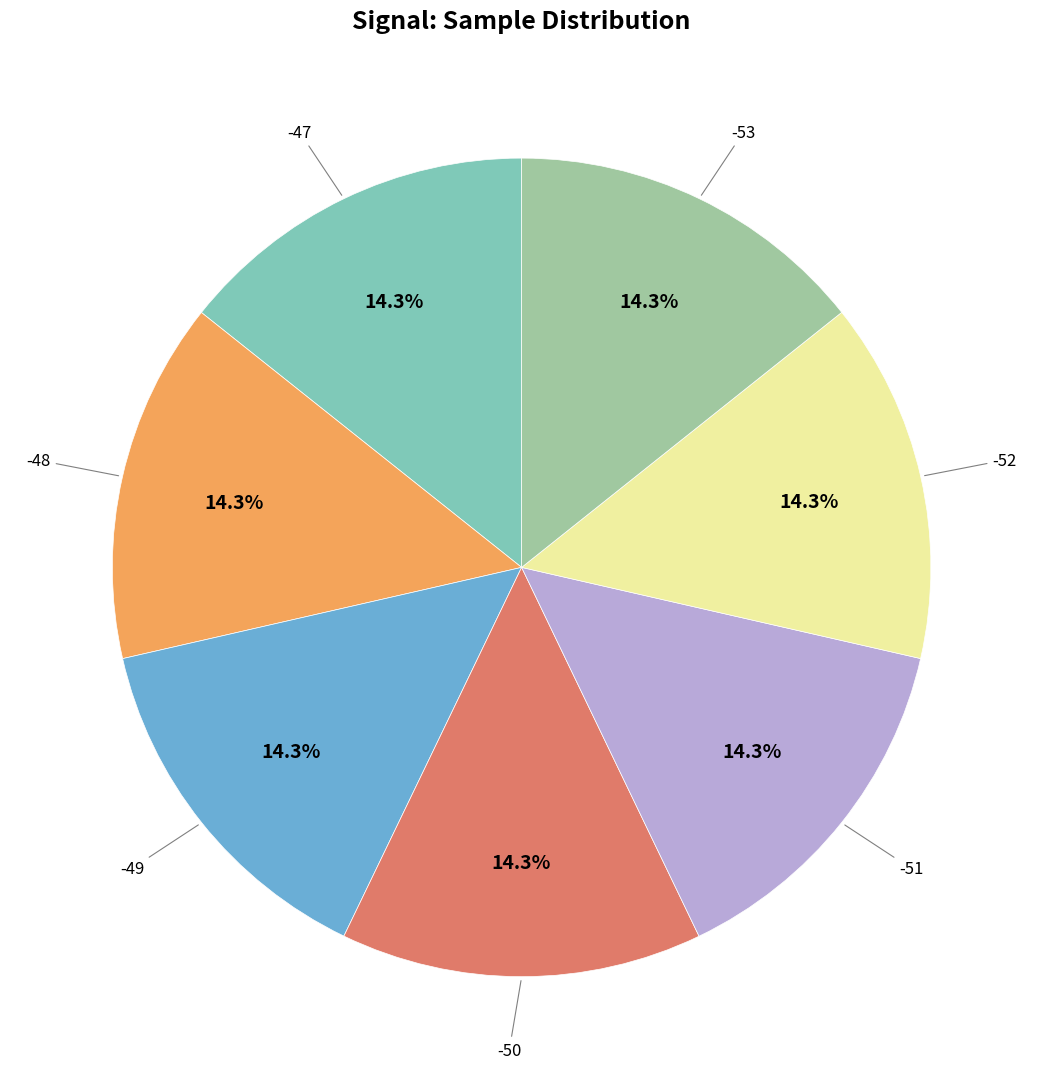

Count the number of slices in the pie.

7